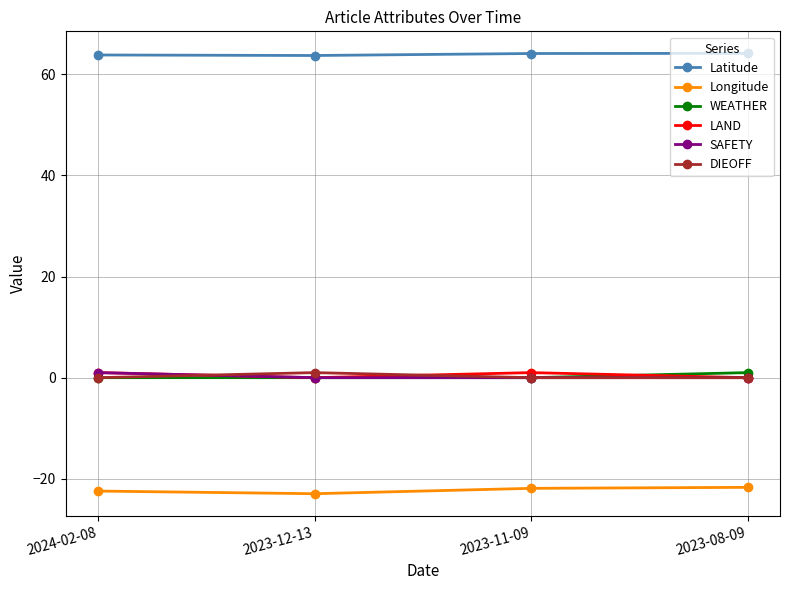

What is the minimum value shown in the chart?

-23.0